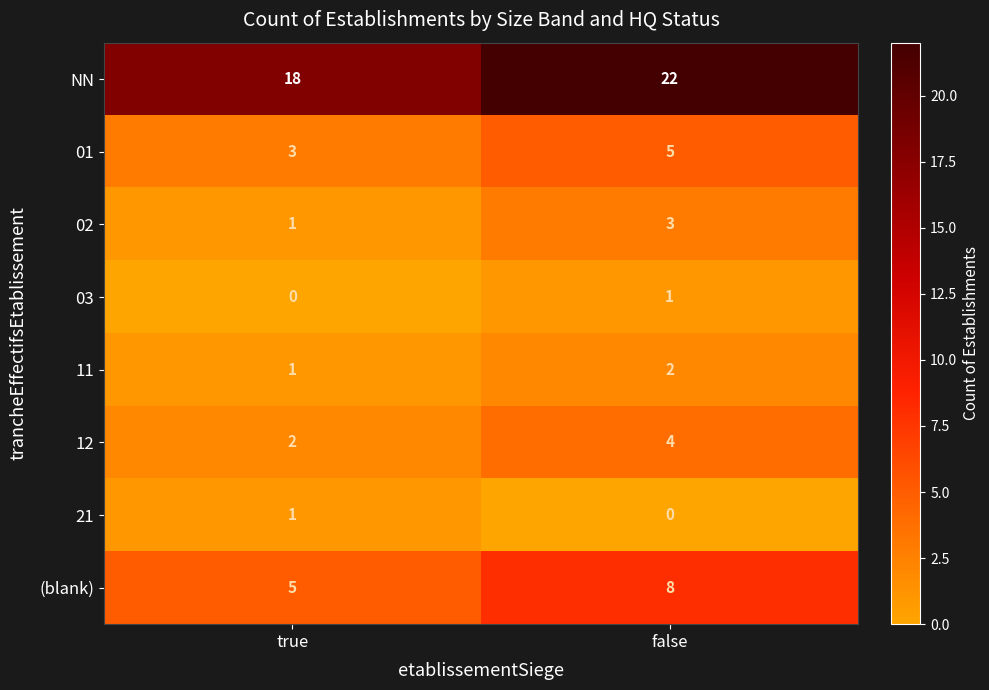

What is the spread (max minus min) of values at false?

22